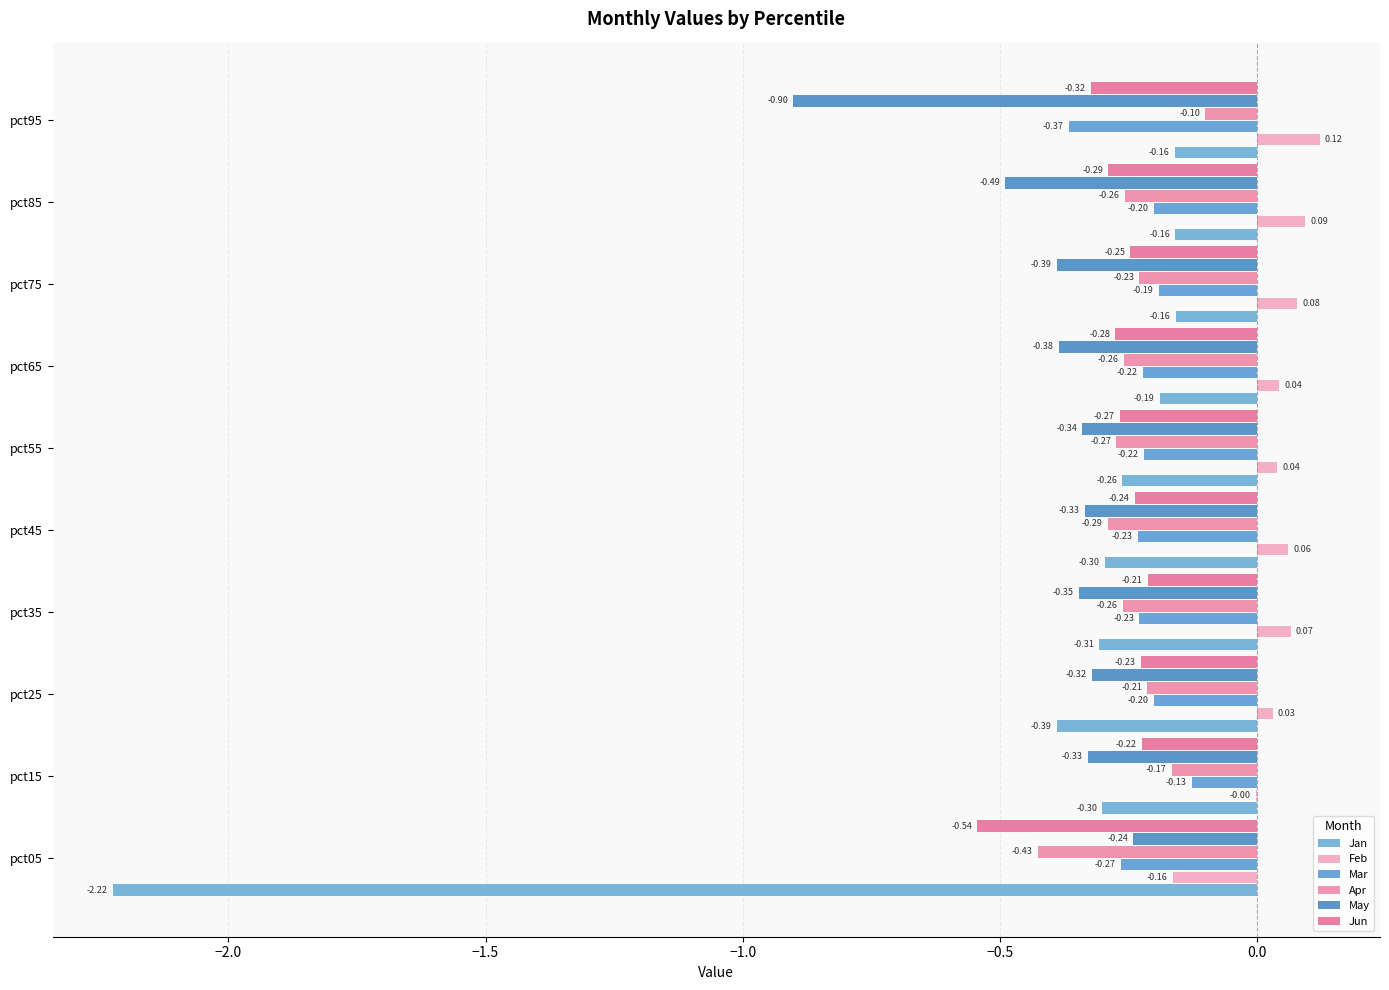

What is the difference between the second highest and second lowest values in the Mar series?

0.1